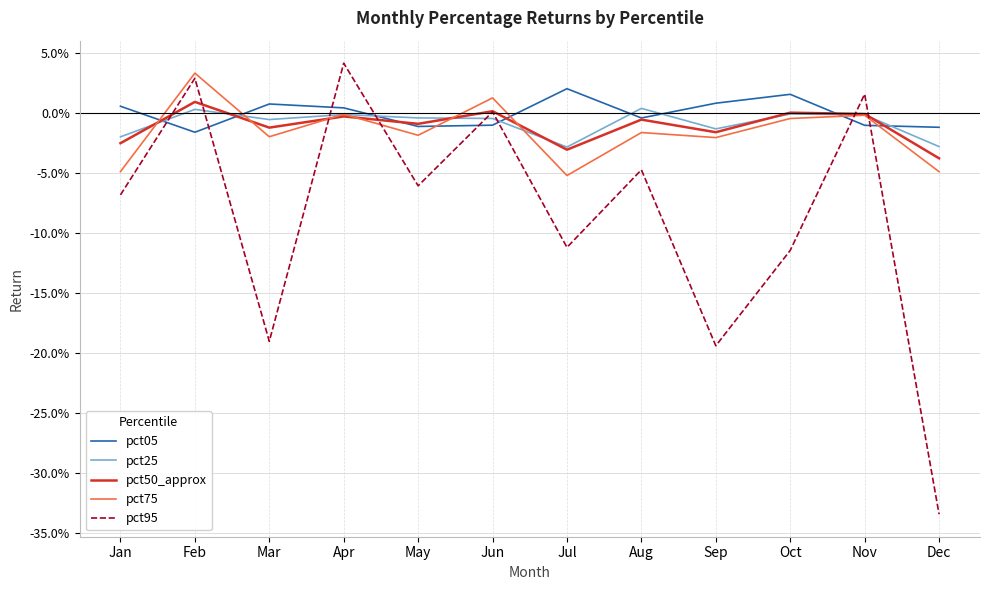

Which has a higher value, Jul or Sep?

Jul